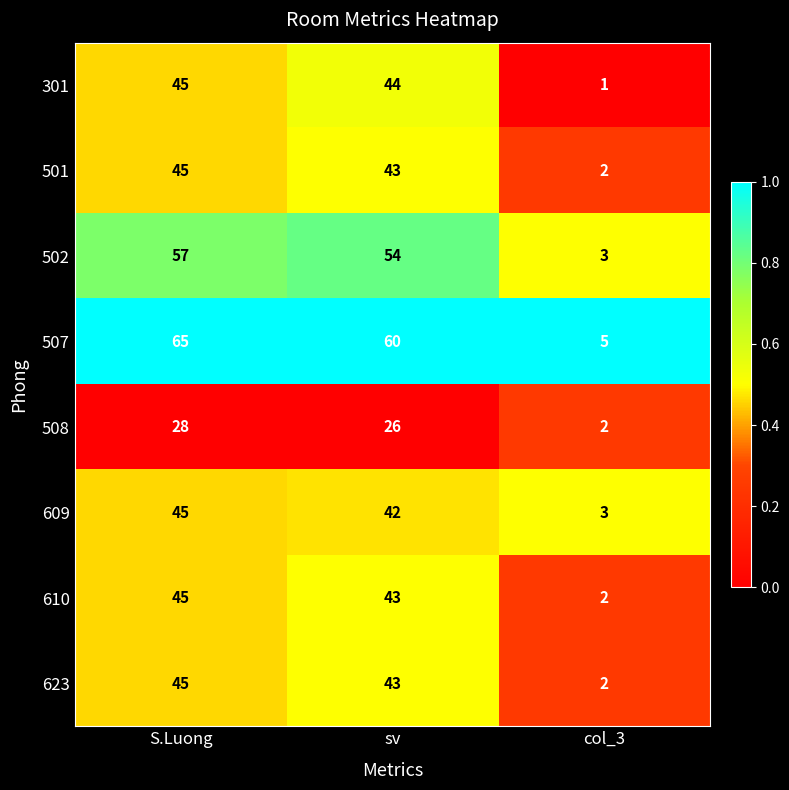

Reading right to left, list all the values displayed in this chart.

301: 1	44	45
501: 2	43	45
502: 3	54	57
507: 5	60	65
508: 2	26	28
609: 3	42	45
610: 2	43	45
623: 2	43	45